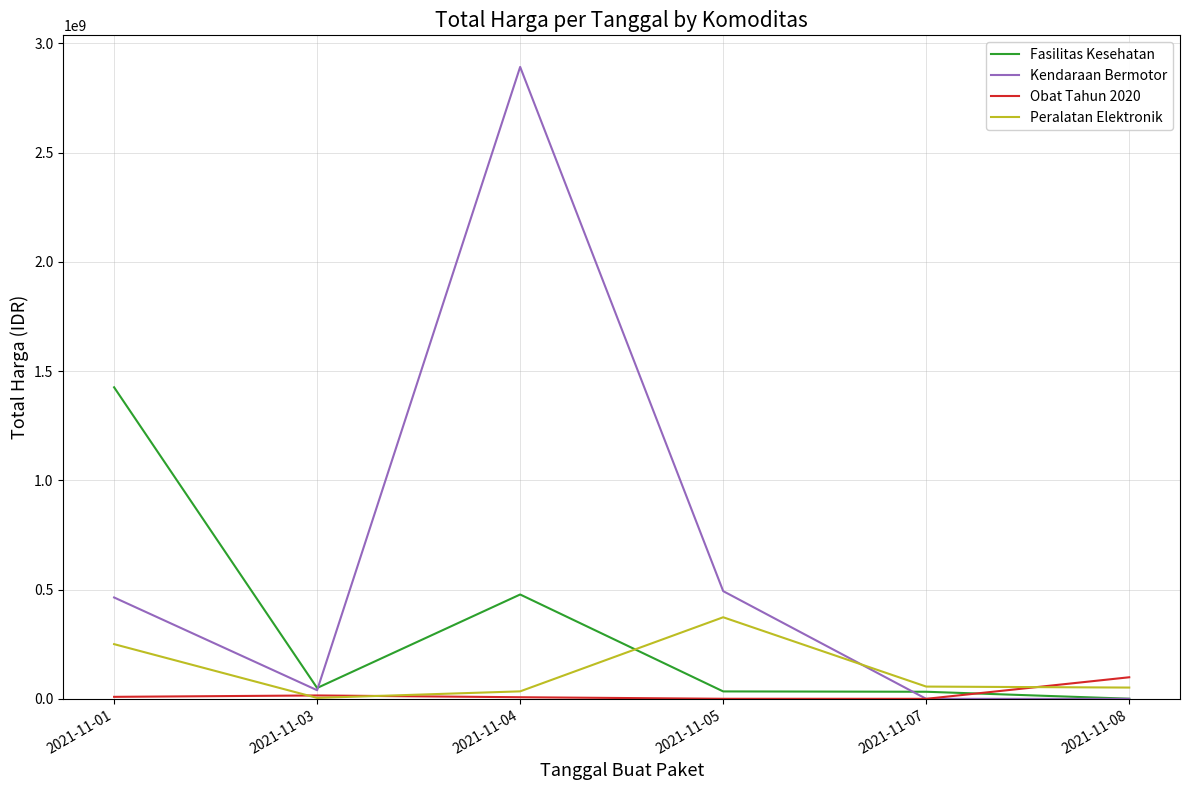

What is the lowest value of the Obat Tahun 2020 series?

78000